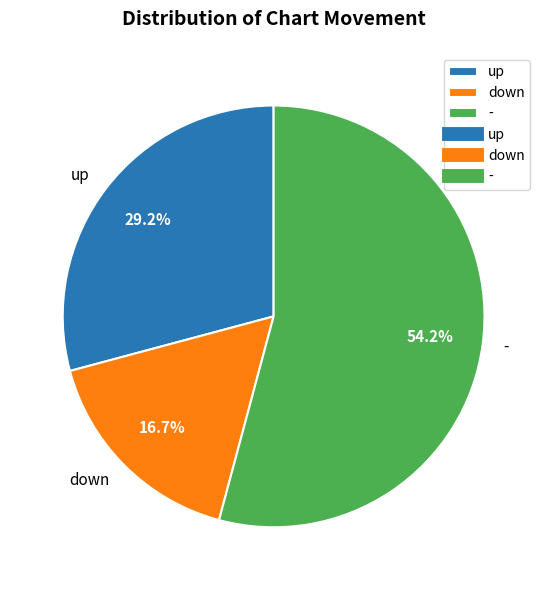

What is the ratio of the value at up to the value at -?

0.5